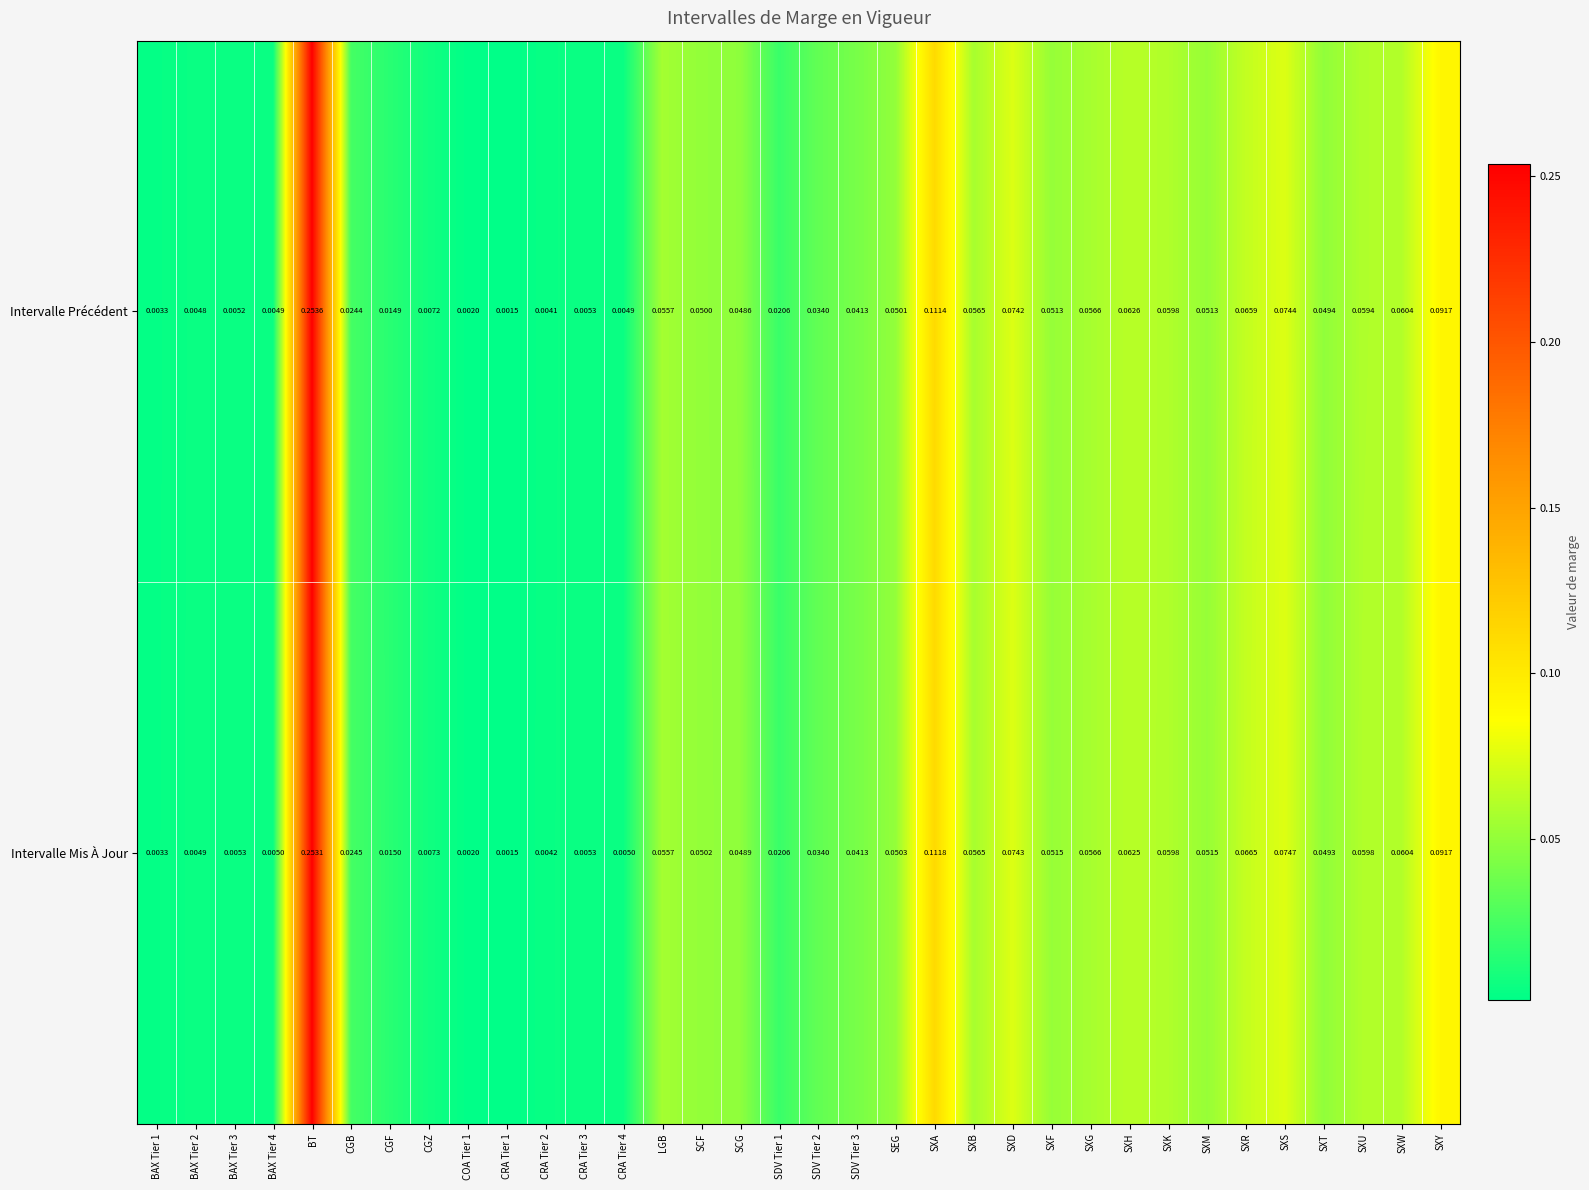

Which category has the highest value in the Intervalle Précédent series?

BT